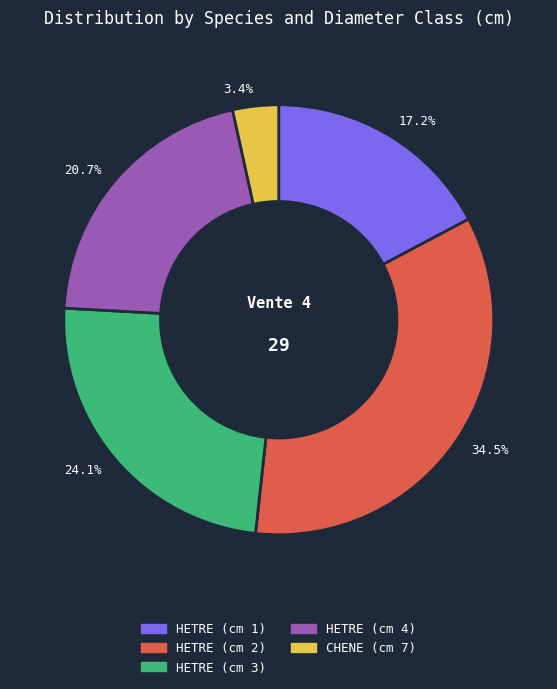

What percentage is NOT represented by 3.4%?

96.6%